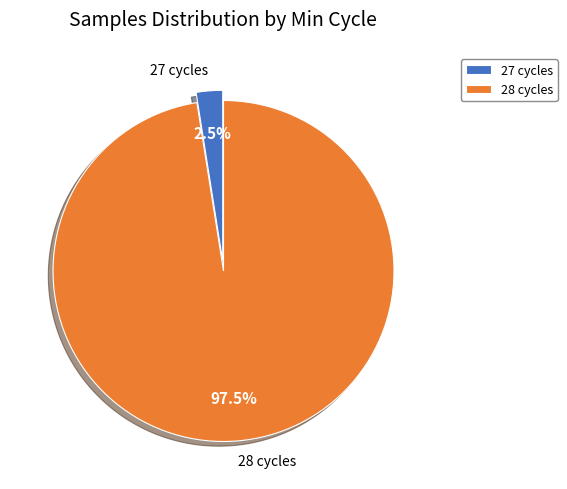

Which has a higher value, 27 cycles or 28 cycles?

28 cycles